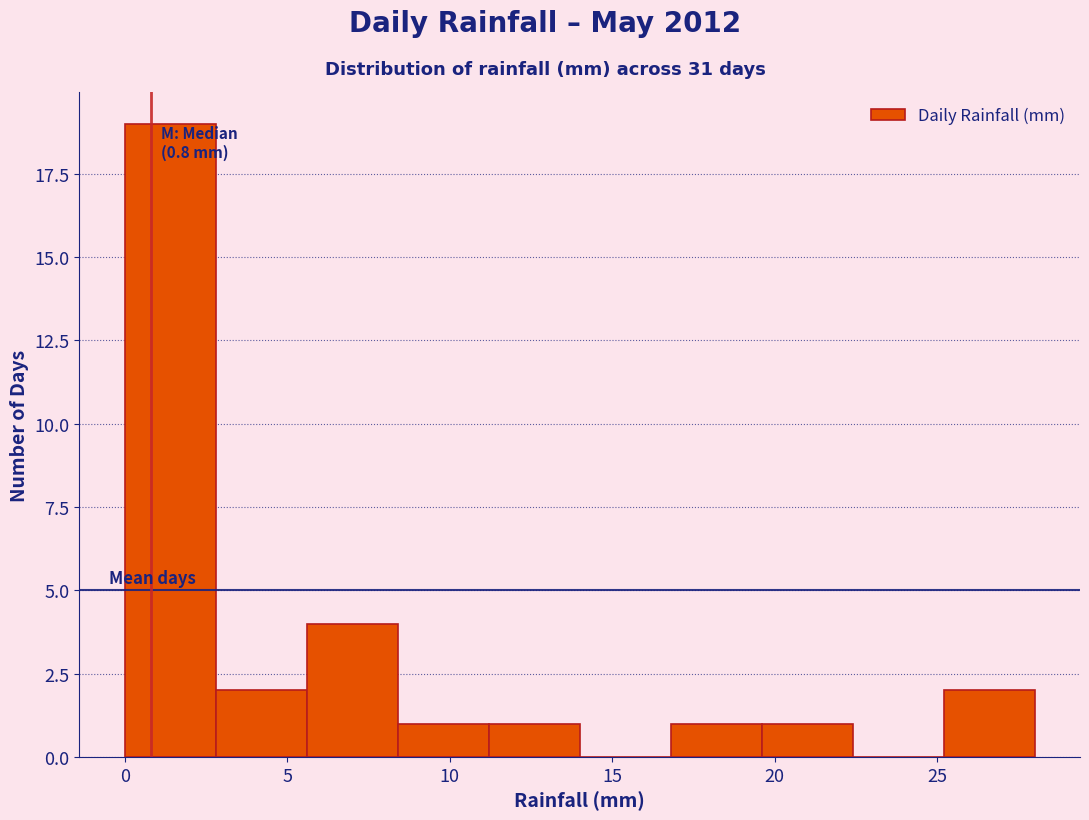

Over which range of the x-axis is the bar tallest?

0.0 to 2.8